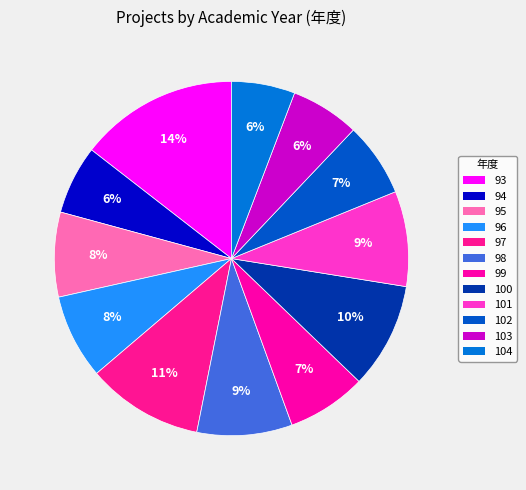

What is the largest slice in the pie chart?

93